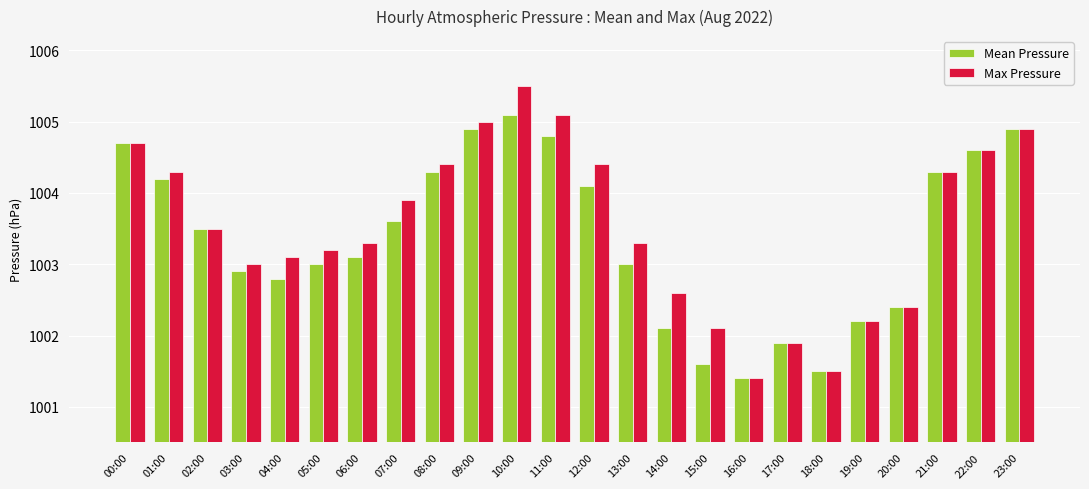

Rank the series by their maximum value, from lowest to highest.

Mean Pressure, Max Pressure